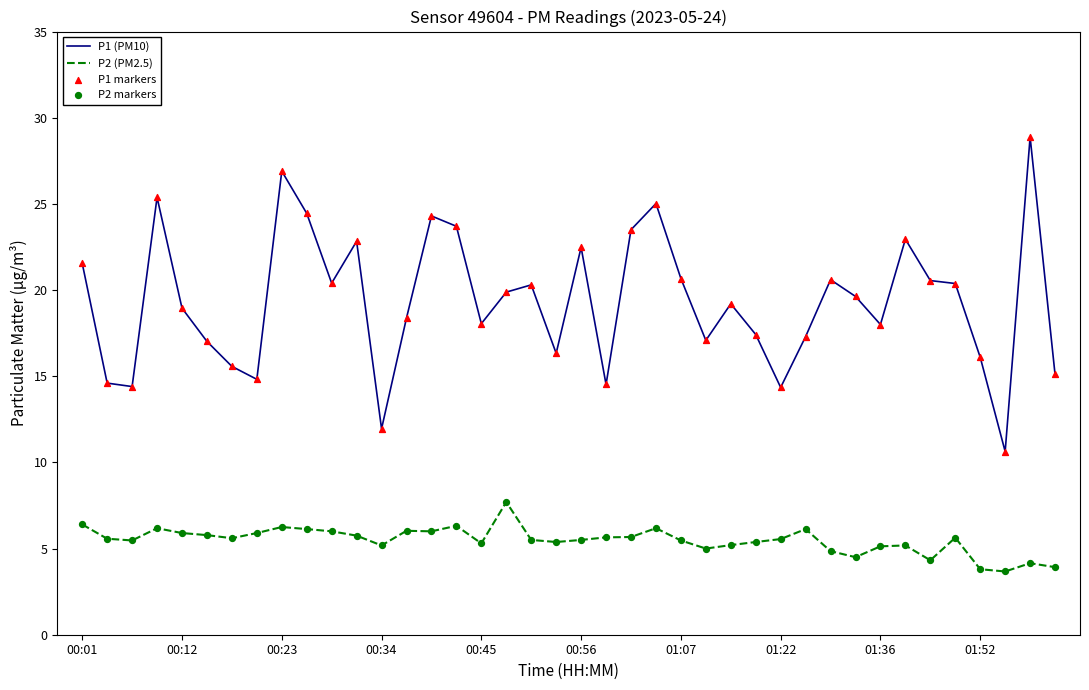

Which series has the largest range (max minus min)?

P1 (PM10)